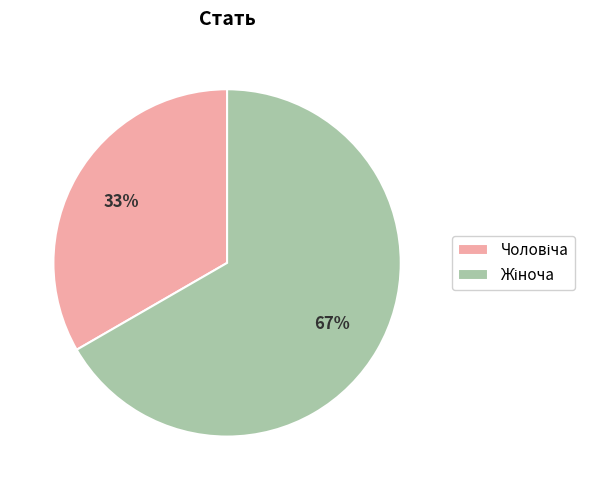

Does any single category account for the majority?

Yes